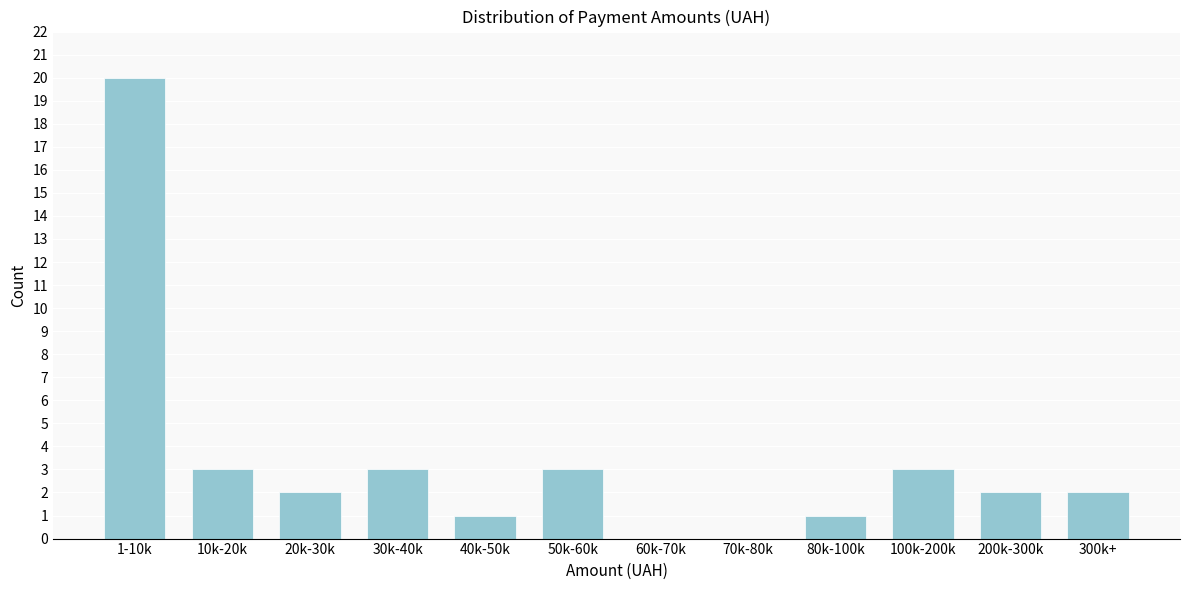

Reading left to right, transcribe all the data shown in this chart.

1-10k=20	10k-20k=3	20k-30k=2	30k-40k=3	40k-50k=1	50k-60k=3	60k-70k=0	70k-80k=0	80k-100k=1	100k-200k=3	200k-300k=2	300k+=2